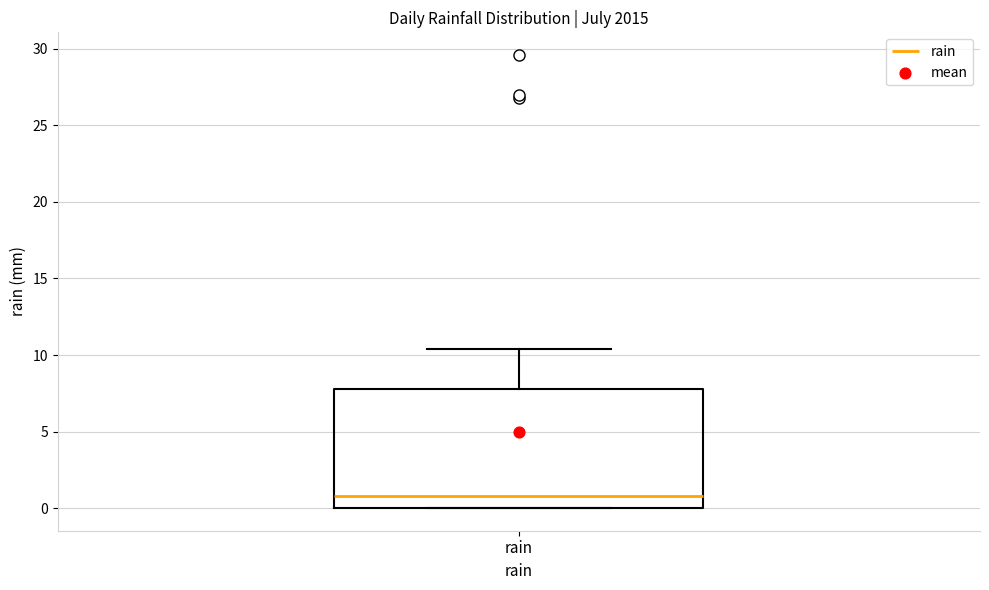

Read this box plot against the y-axis: the position of the median line, the range covered by the box, and the ends of both whiskers. The values are not printed on the chart, so give them approximately, as read against the axis.

median 1.0, box 0.0 to 8.0, whiskers 0.0 to 10.5